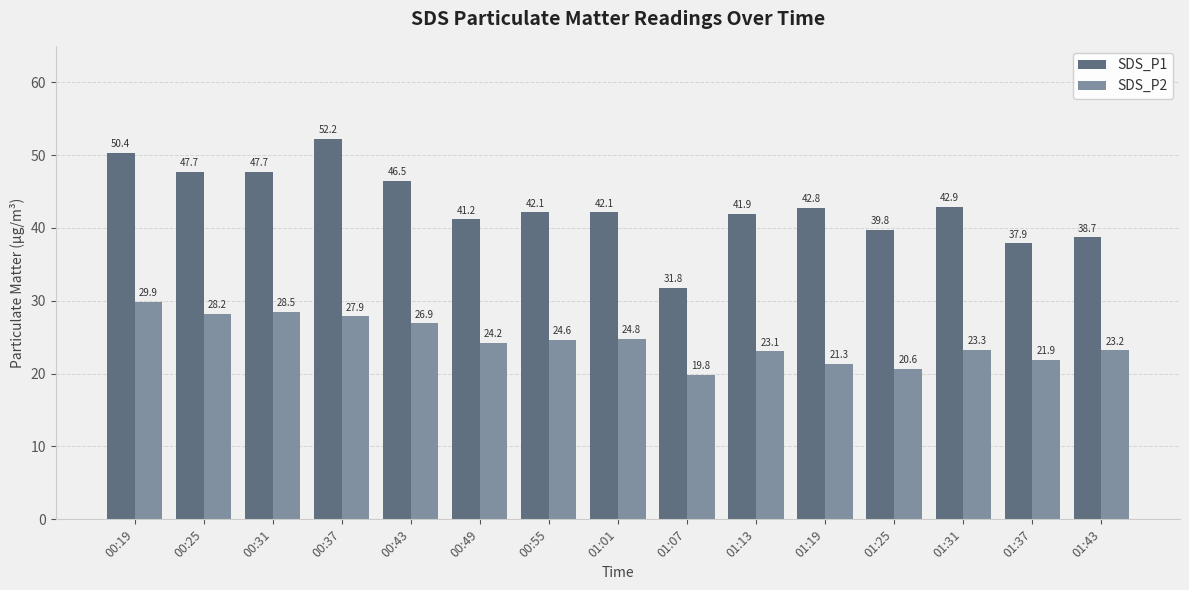

At which label is SDS_P2 closest to 24?

00:49